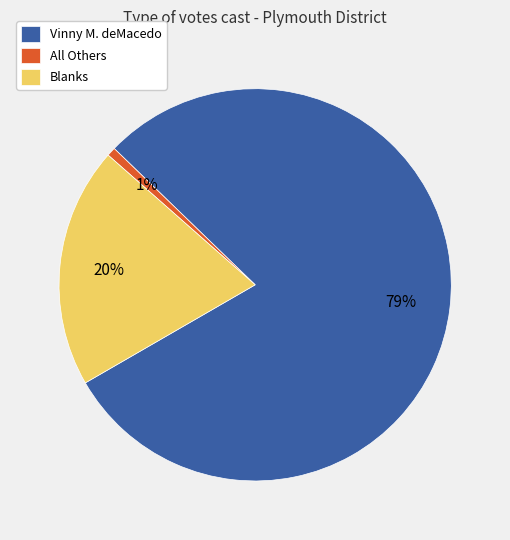

Do All Others and Blanks together represent more than half of the pie?

No